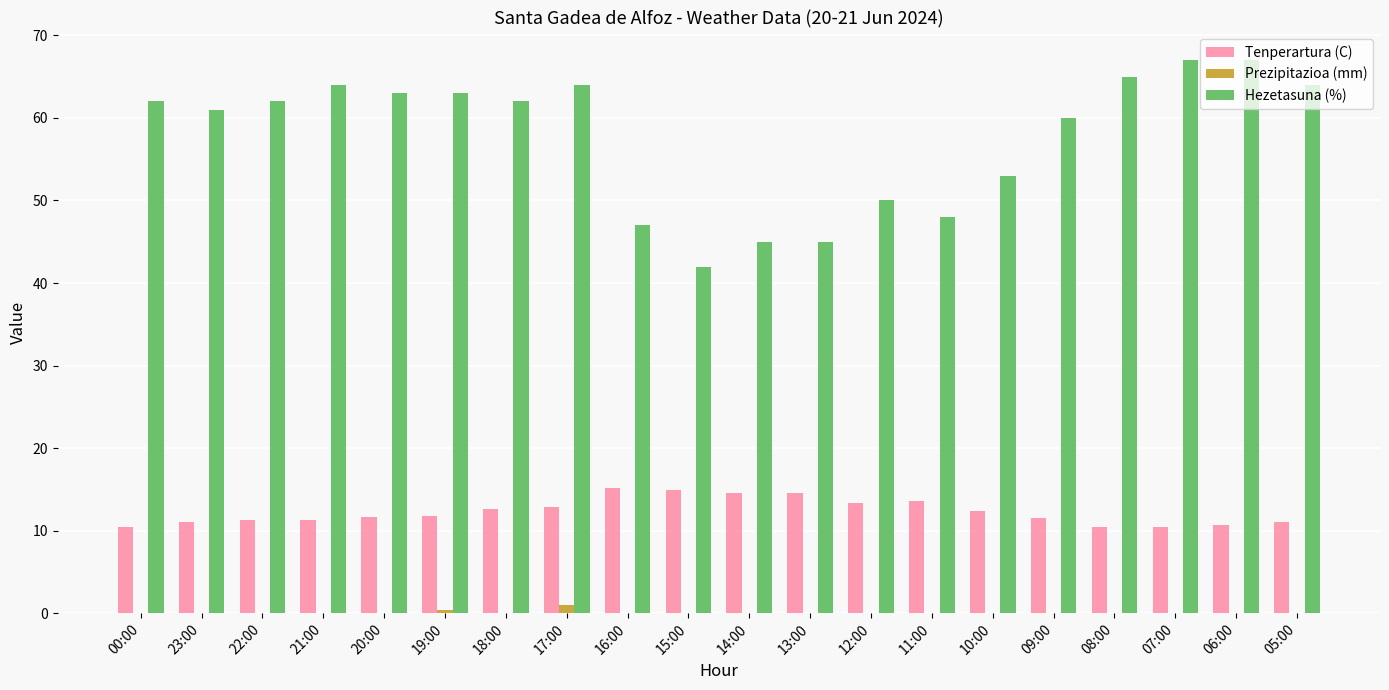

True or false: Prezipitazioa (mm) has a value of 0.0 at 18:00.

True